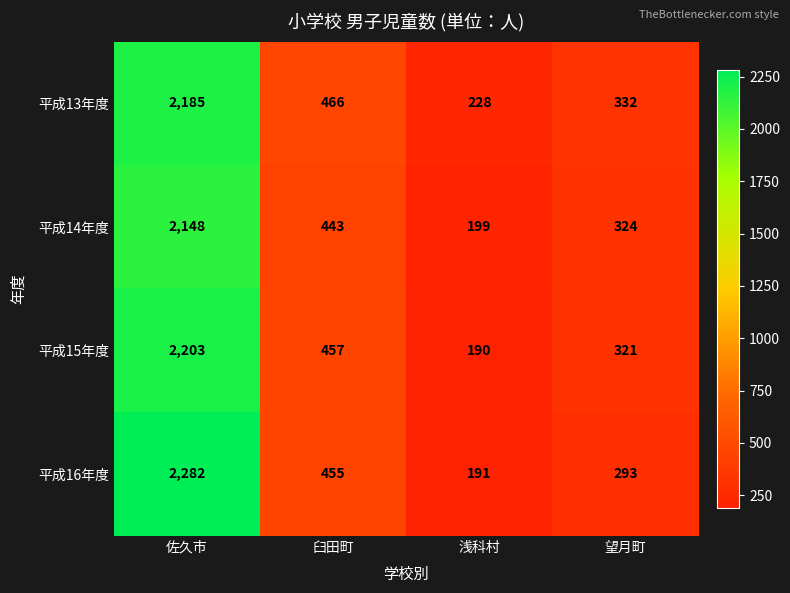

What is the smallest value displayed?

190